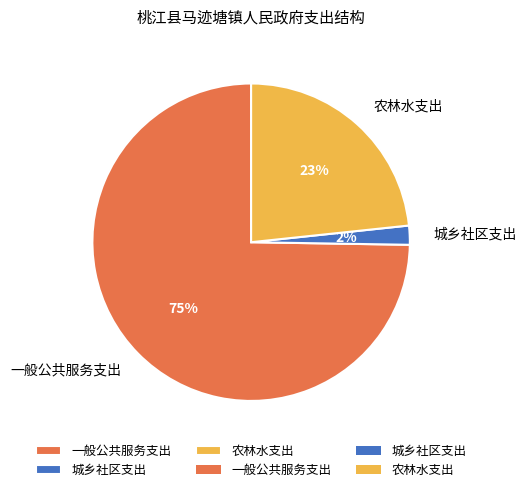

To the nearest percent, what is the combined percentage of 农林水支出 and 城乡社区支出?

25%